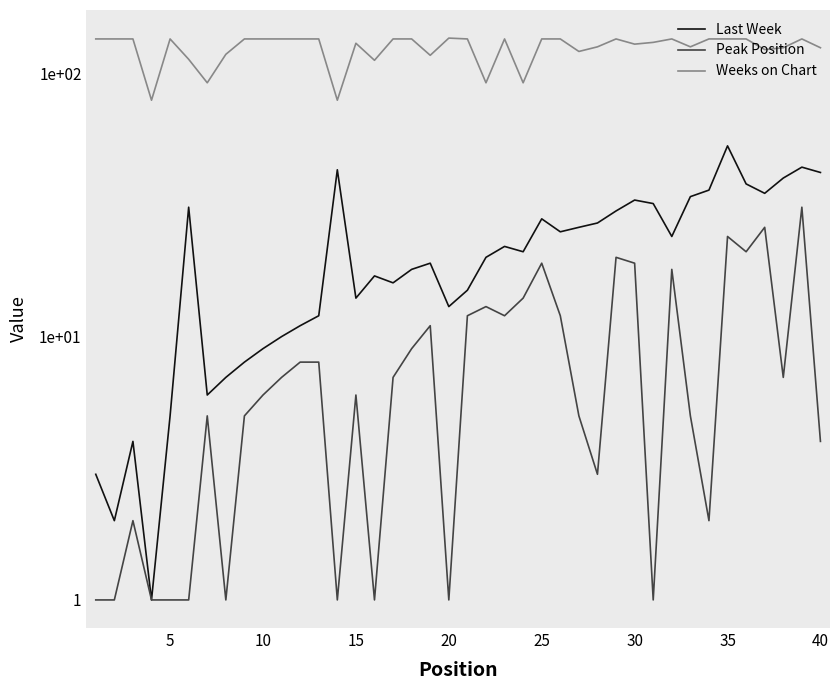

Which has a higher value, 5 or 20?

20